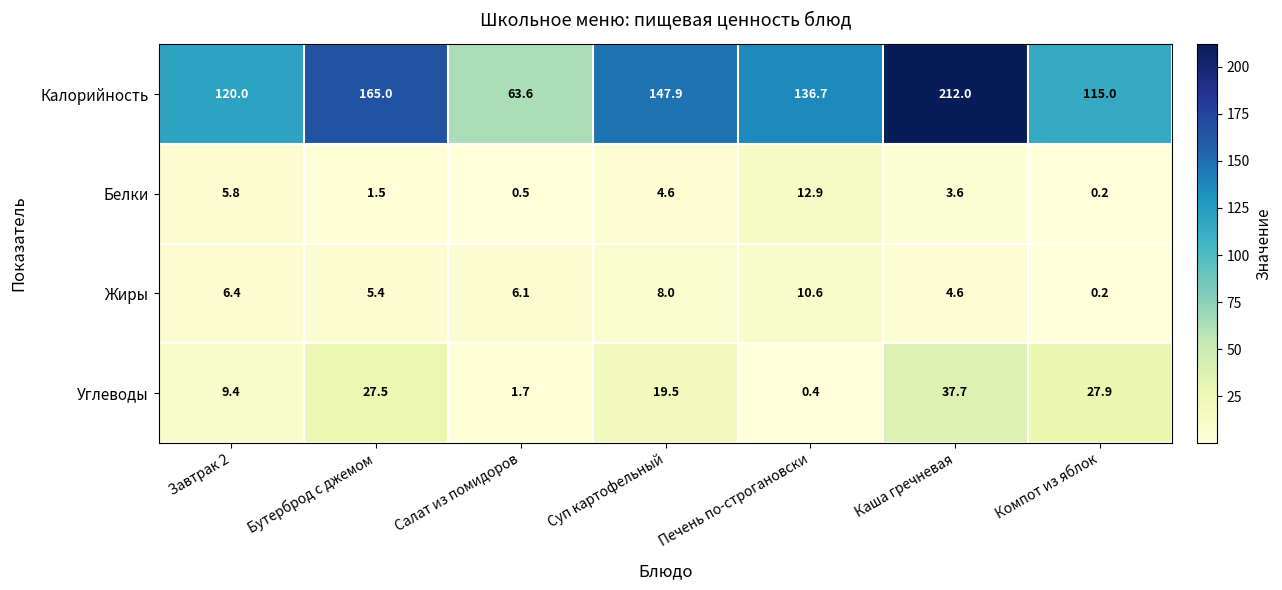

Which series has the largest total across all categories?

Калорийность